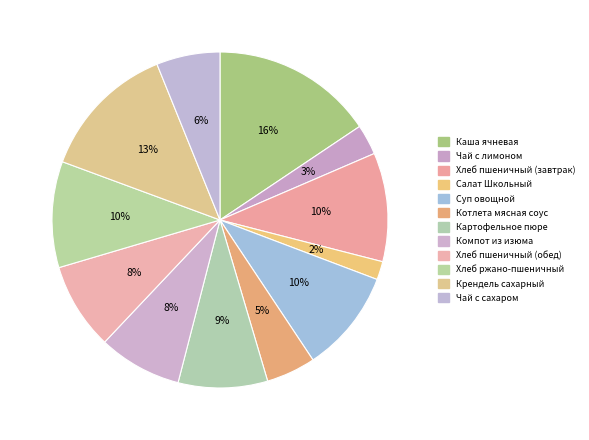

How many slices are in this pie chart?

12